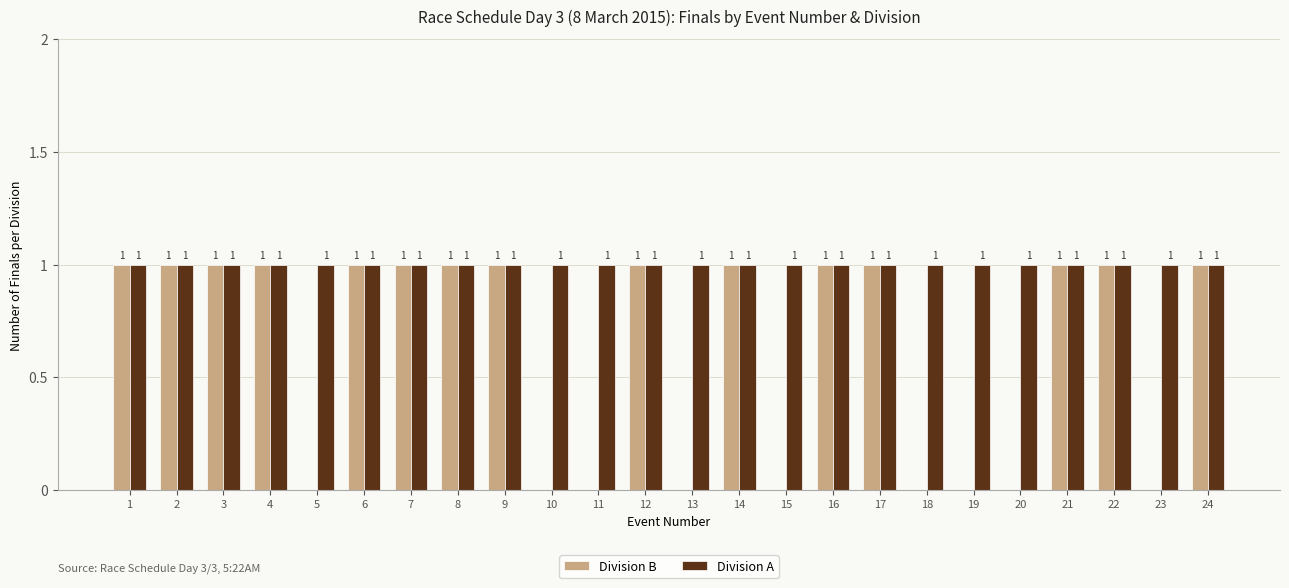

What is the total value across all series at 4?

2